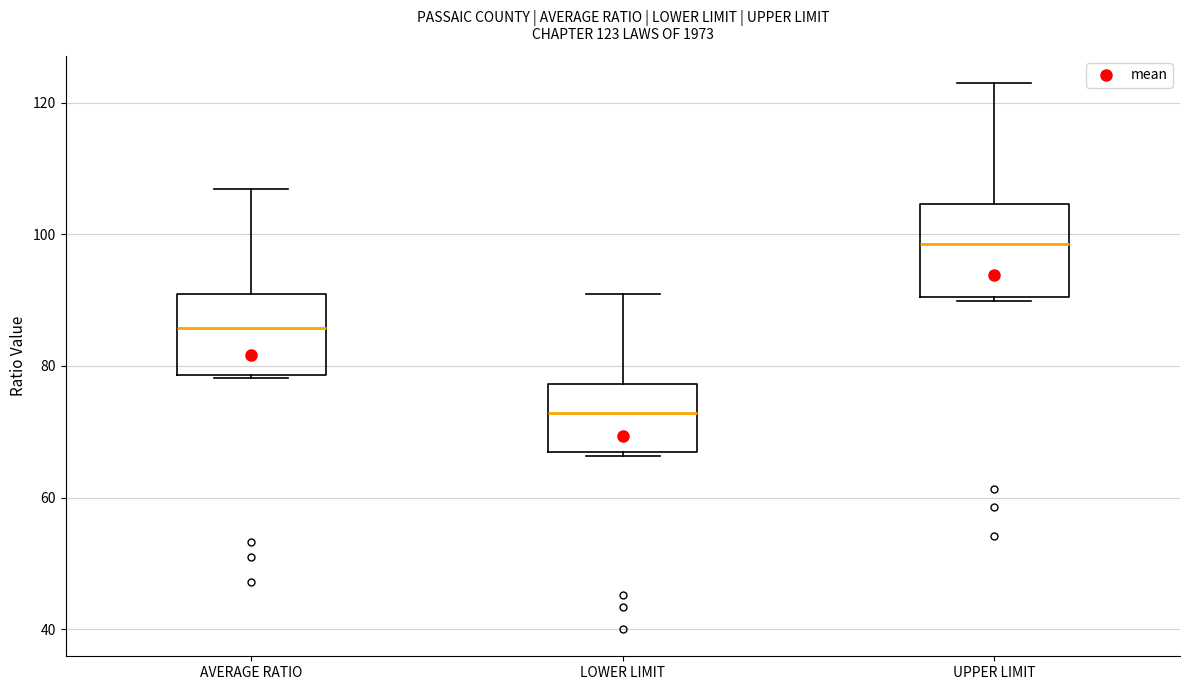

Which box has the highest median line?

UPPER LIMIT